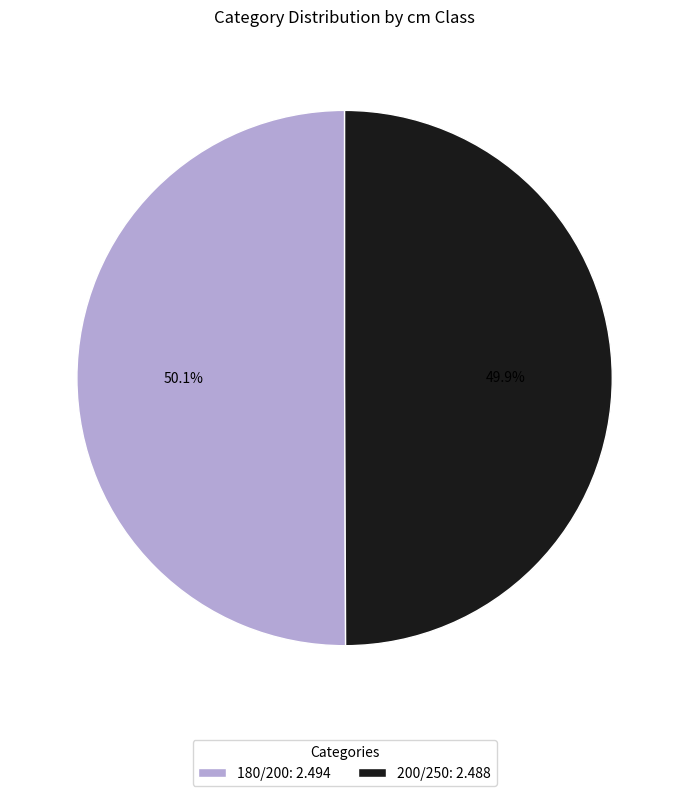

To the nearest percent, what percentage of the pie is 200/250?

50%